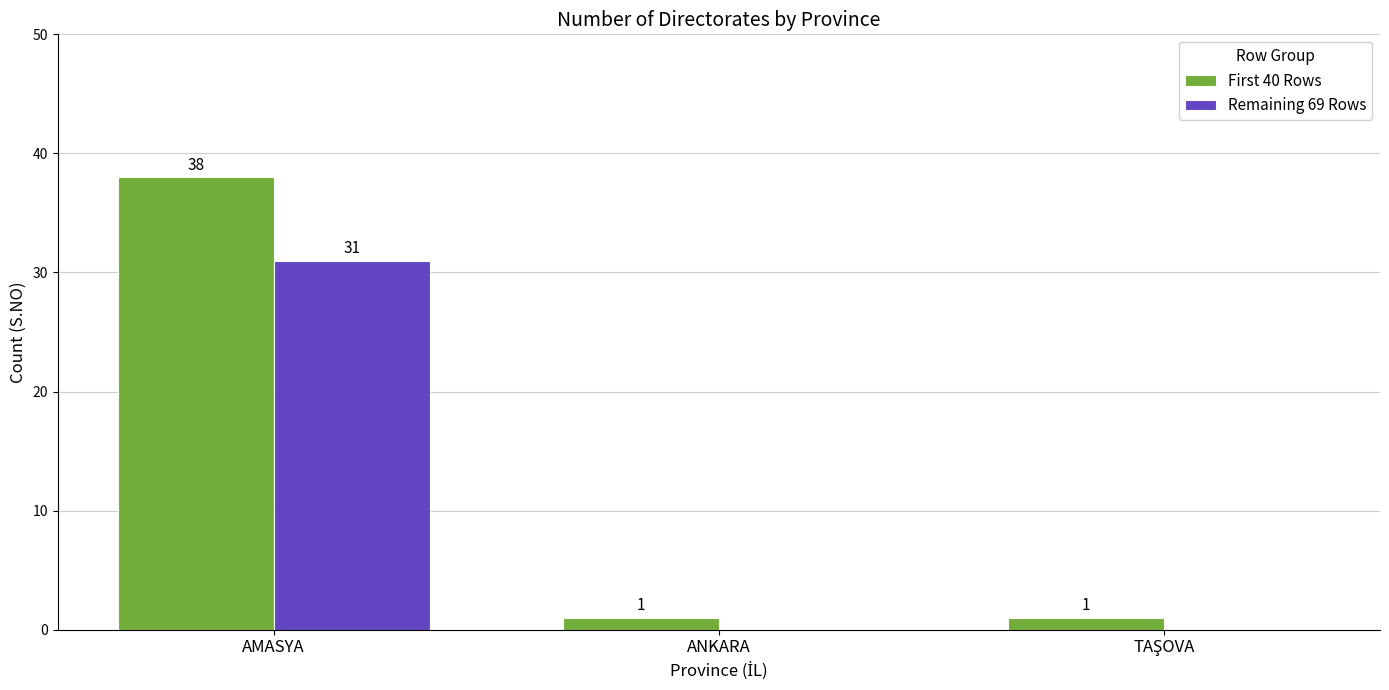

How many categories are shown in the chart?

3